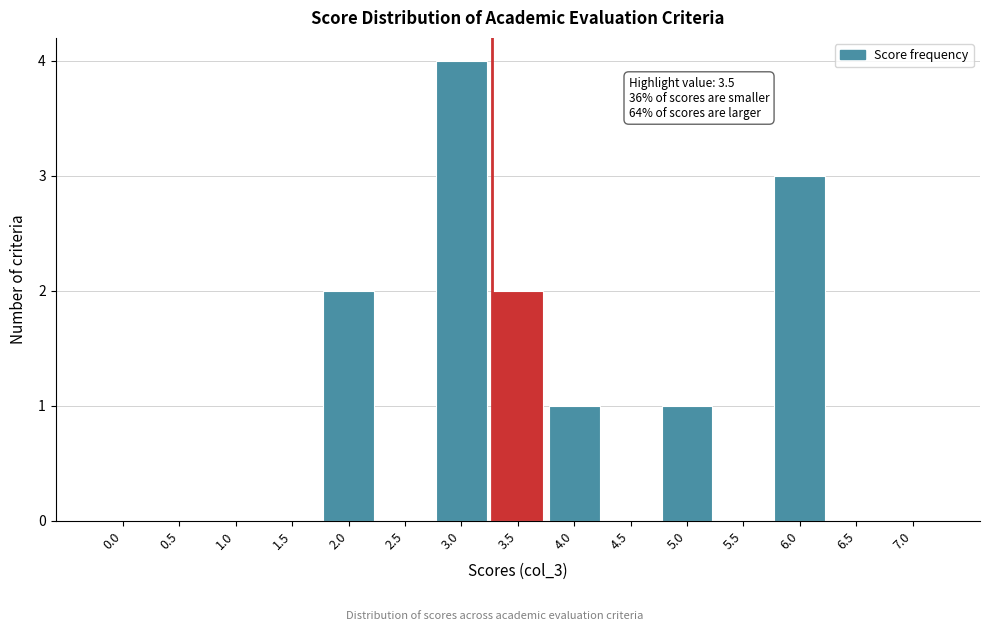

Reading left to right, transcribe all the data shown in this chart.

0.0=0	0.5=0	1.0=0	1.5=0	2.0=2	2.5=0	3.0=4	3.5=2	4.0=1	4.5=0	5.0=1	5.5=0	6.0=3	6.5=0	7.0=0